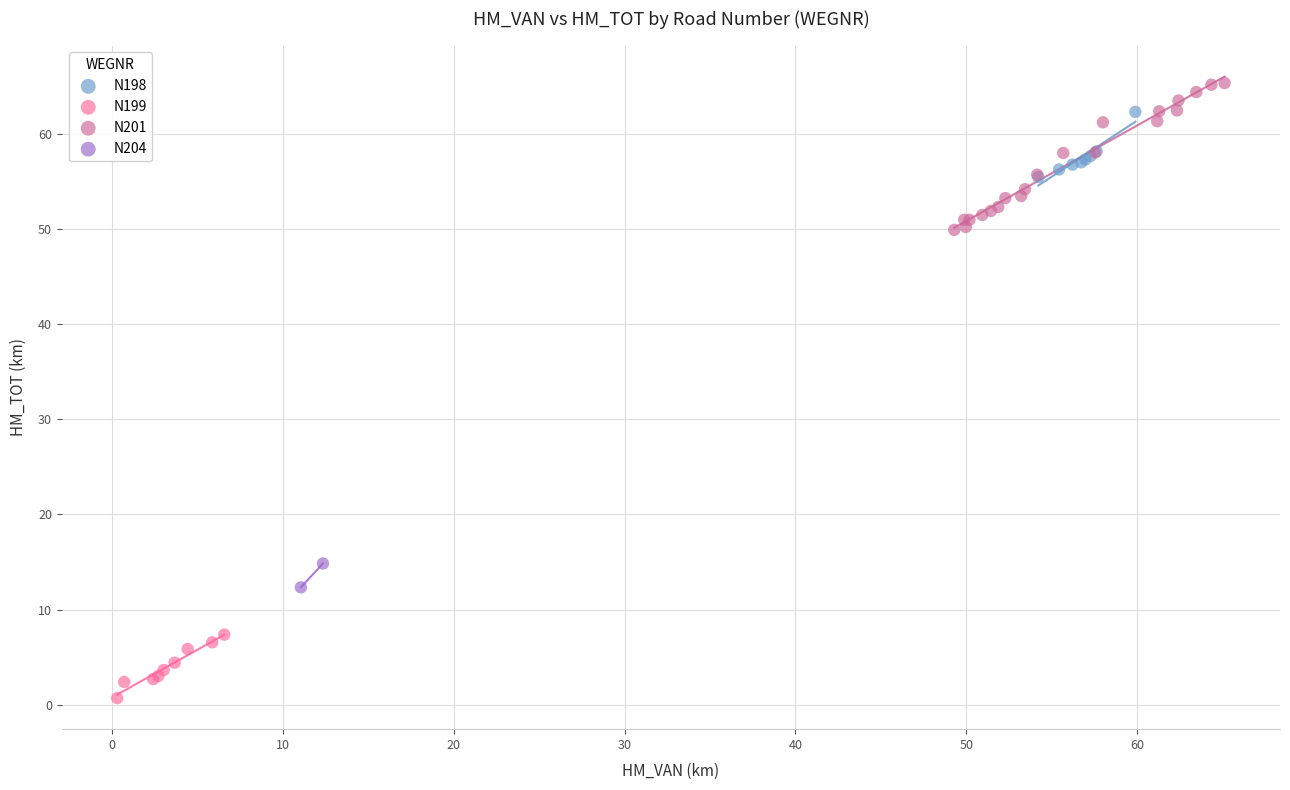

Which series contains the lowest Y value?

N199